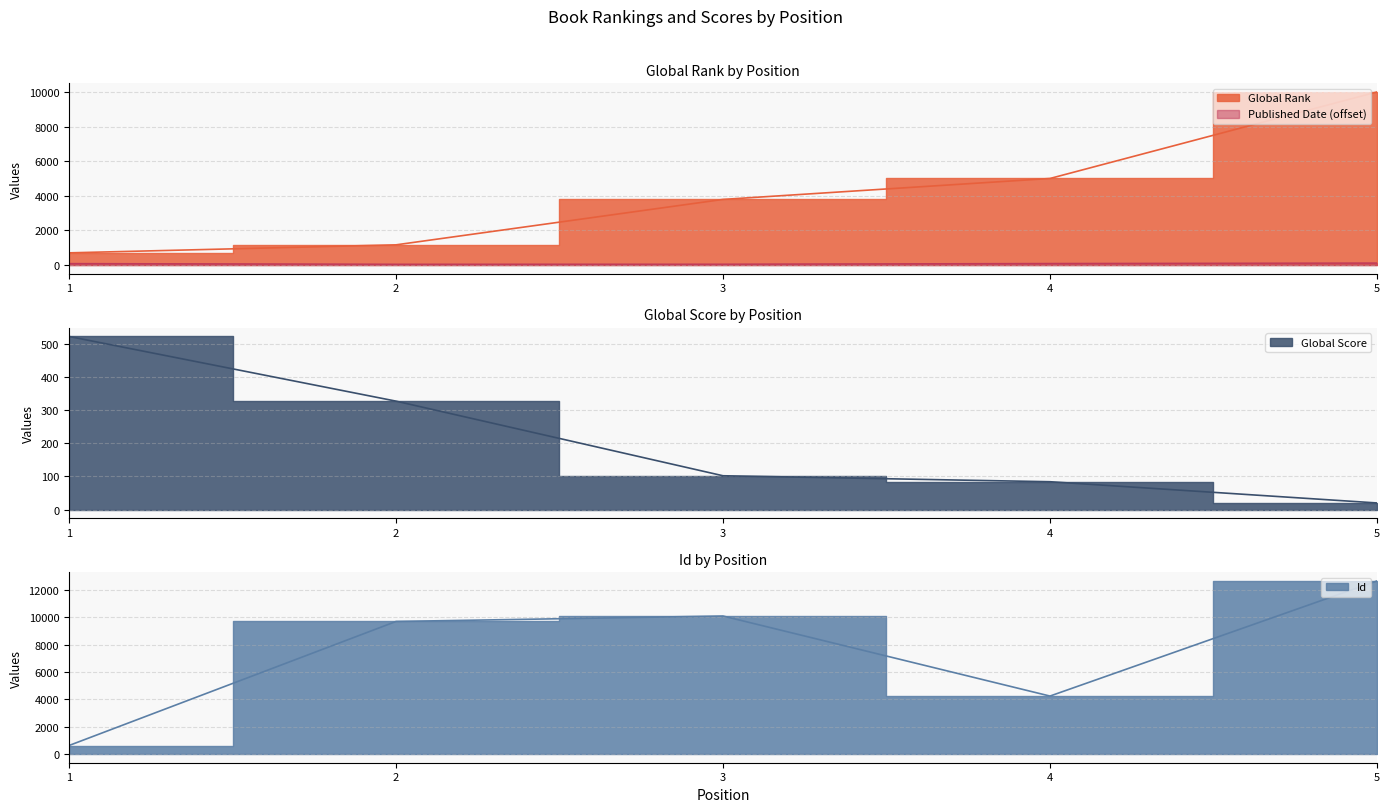

What is the value of the Published Date point at the 1st from the left?

91